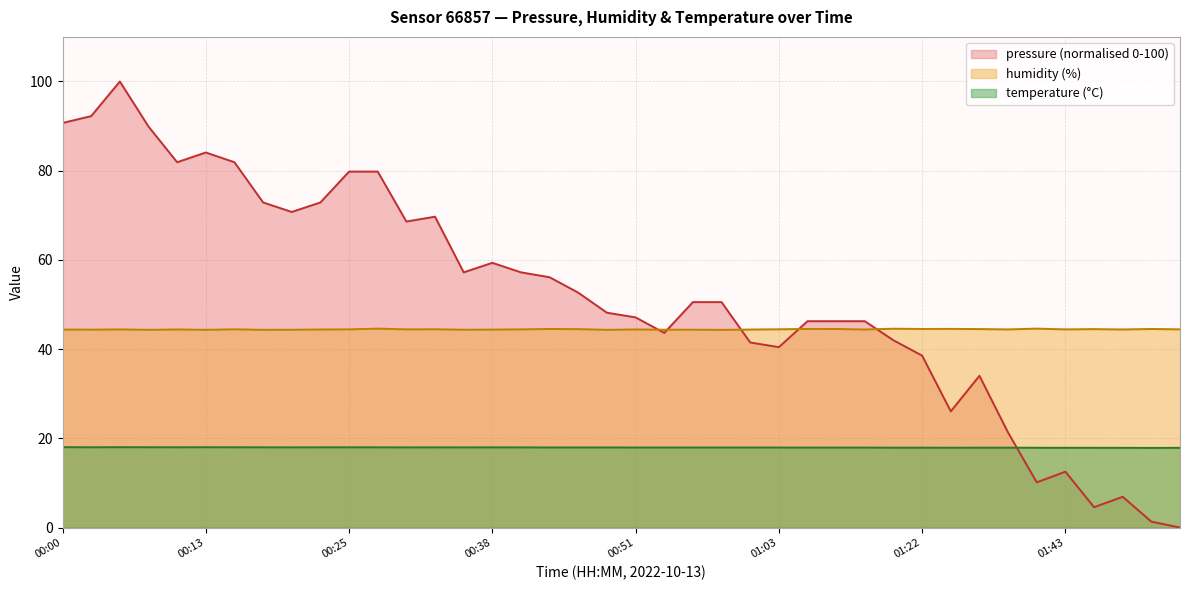

What is the maximum value for temperature?

18.0